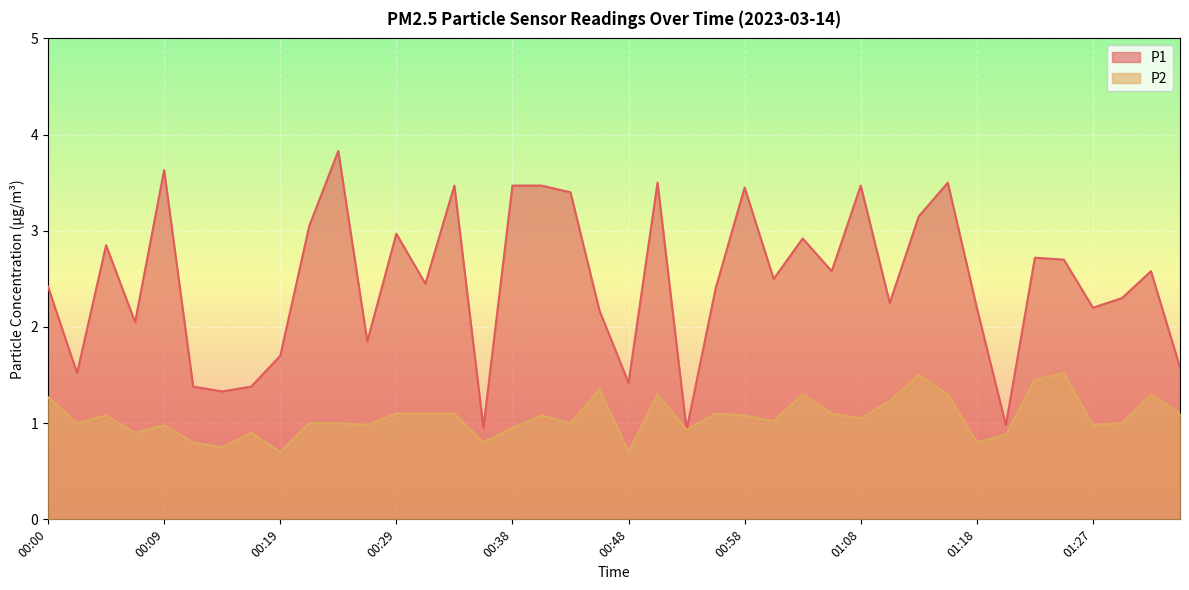

What is the difference between the P1 values at 00:24 and 00:56?

1.4